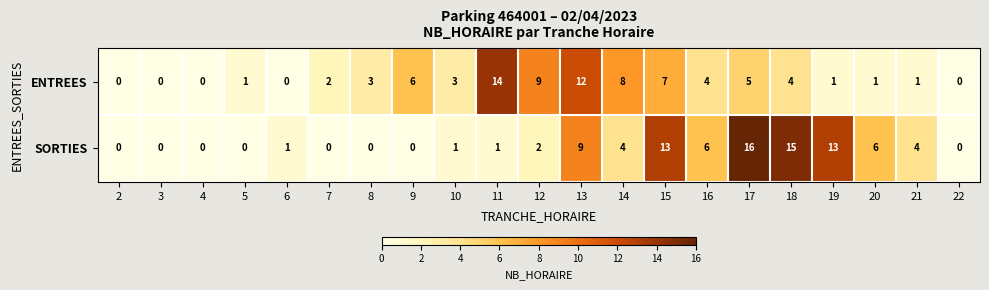

What is the difference between the ENTREES values at 16 and 14?

4